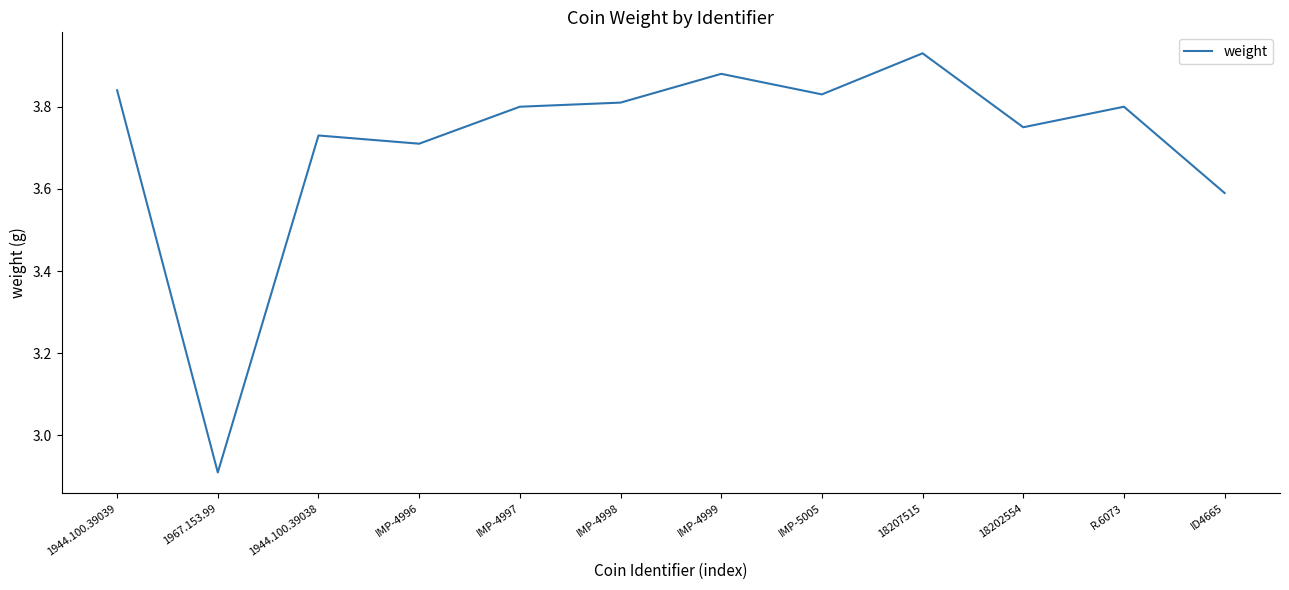

At which label does the data first exceed 3?

1944.100.39039